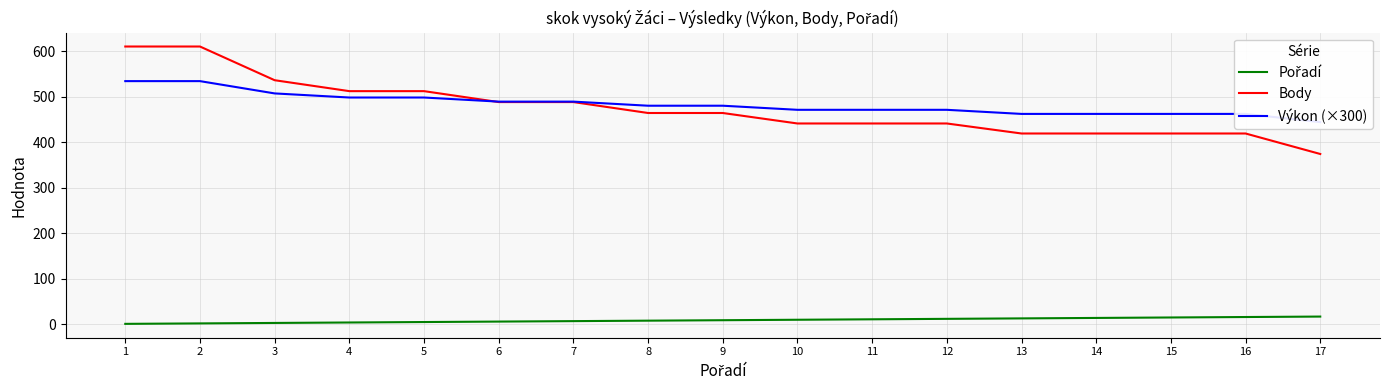

Is this an area chart (filled region under the line)?

No